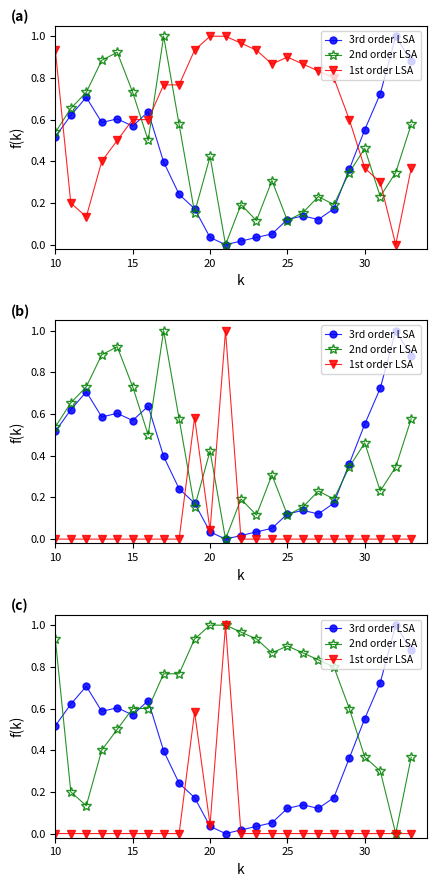

What is the maximum value for 1st order LSA?

1.0